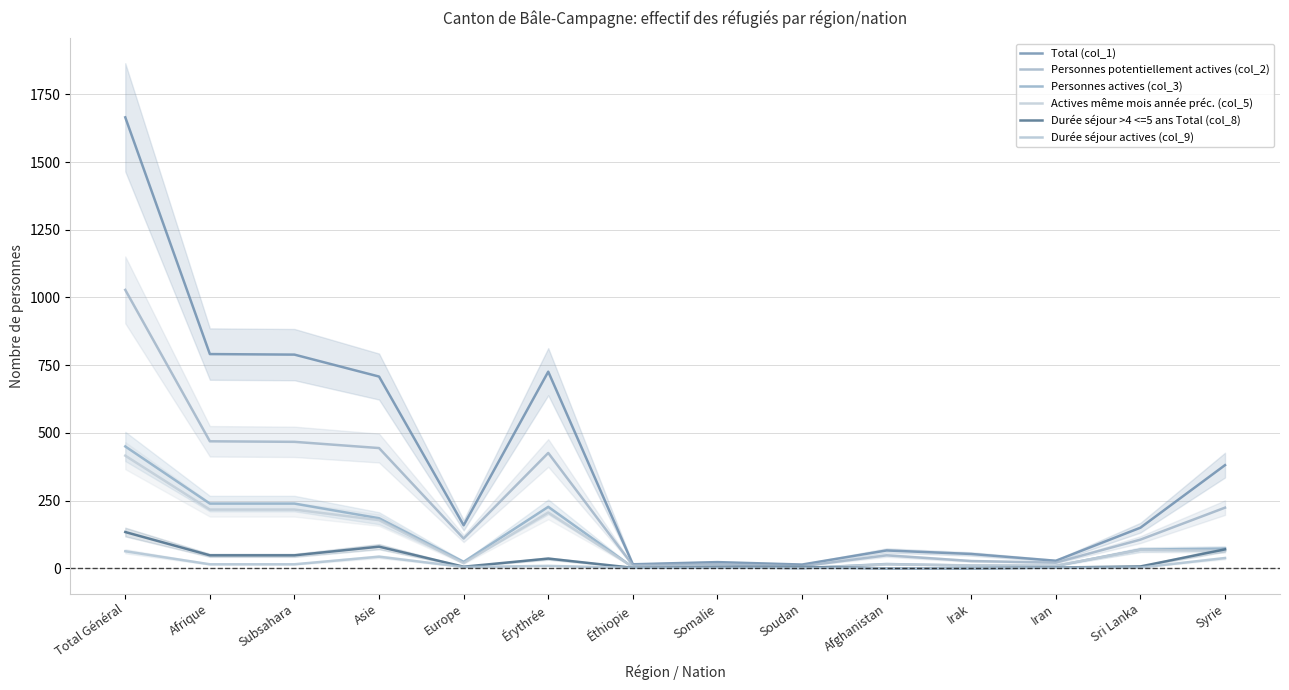

True or false: Actives même mois année préc. (col_5) has a value of 337 at Subsahara.

False